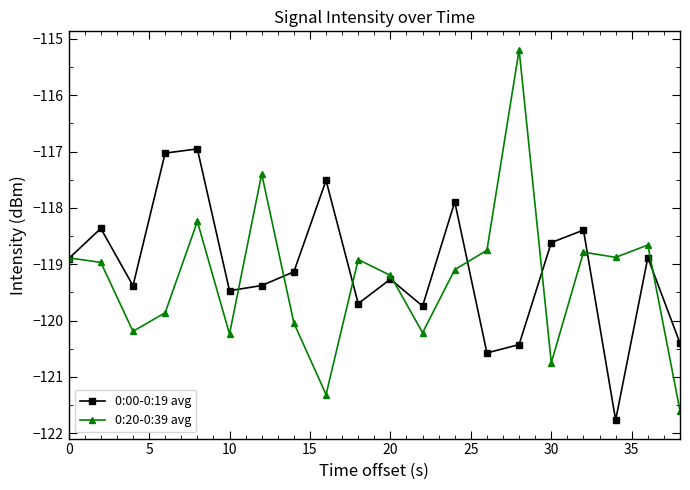

What is the value of the 0:20-0:39 avg point at the 5th from the left?

-118.2